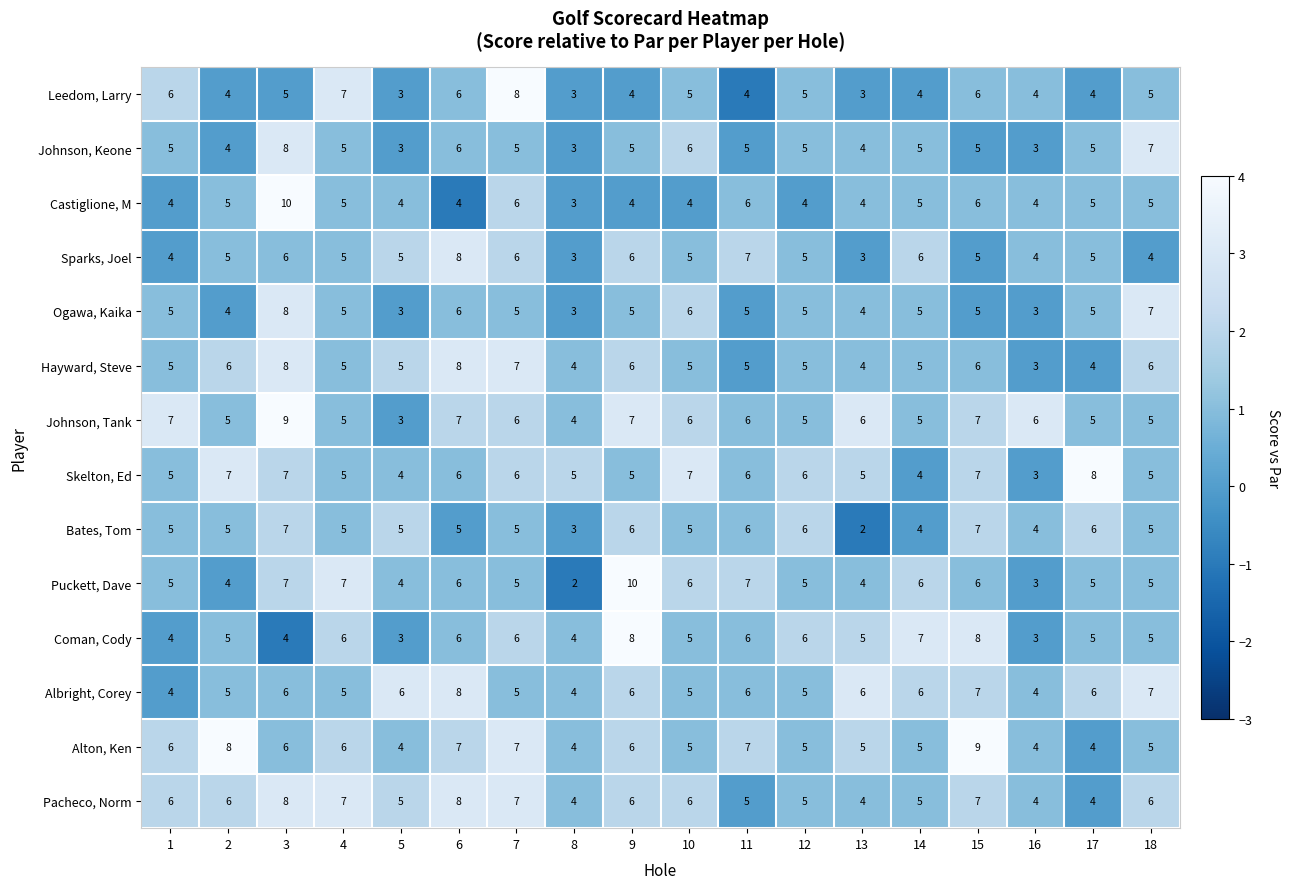

Count the Hayward, Steve values in the range 5 to 6.

11